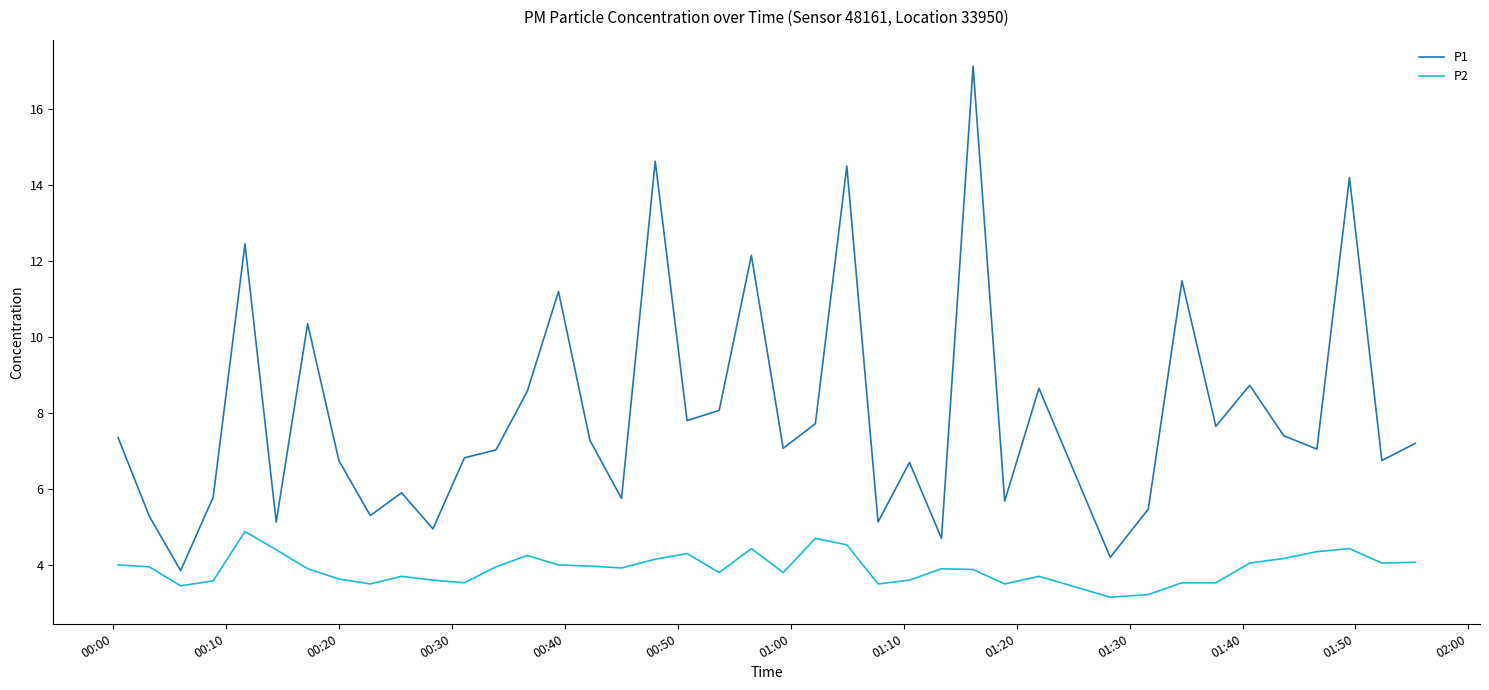

True or false: P2 and P1 cross at least once.

False